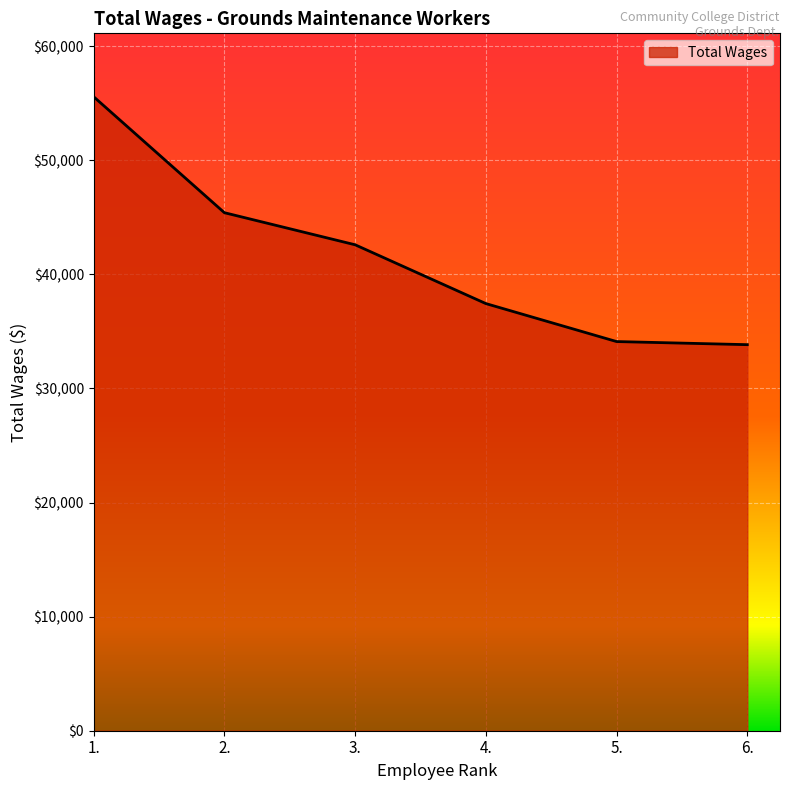

How many lines are shown in the chart?

1